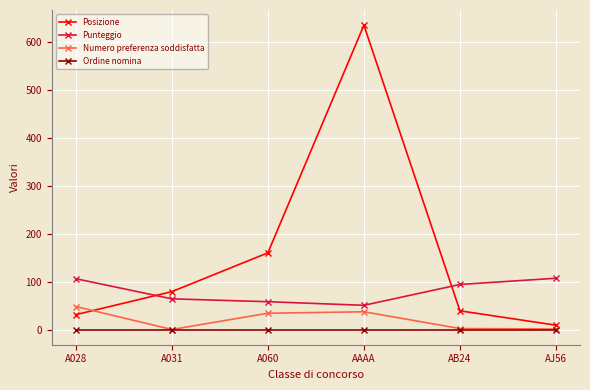

The Numero preferenza soddisfatta series shows 1.0 at A031. True or false?

True